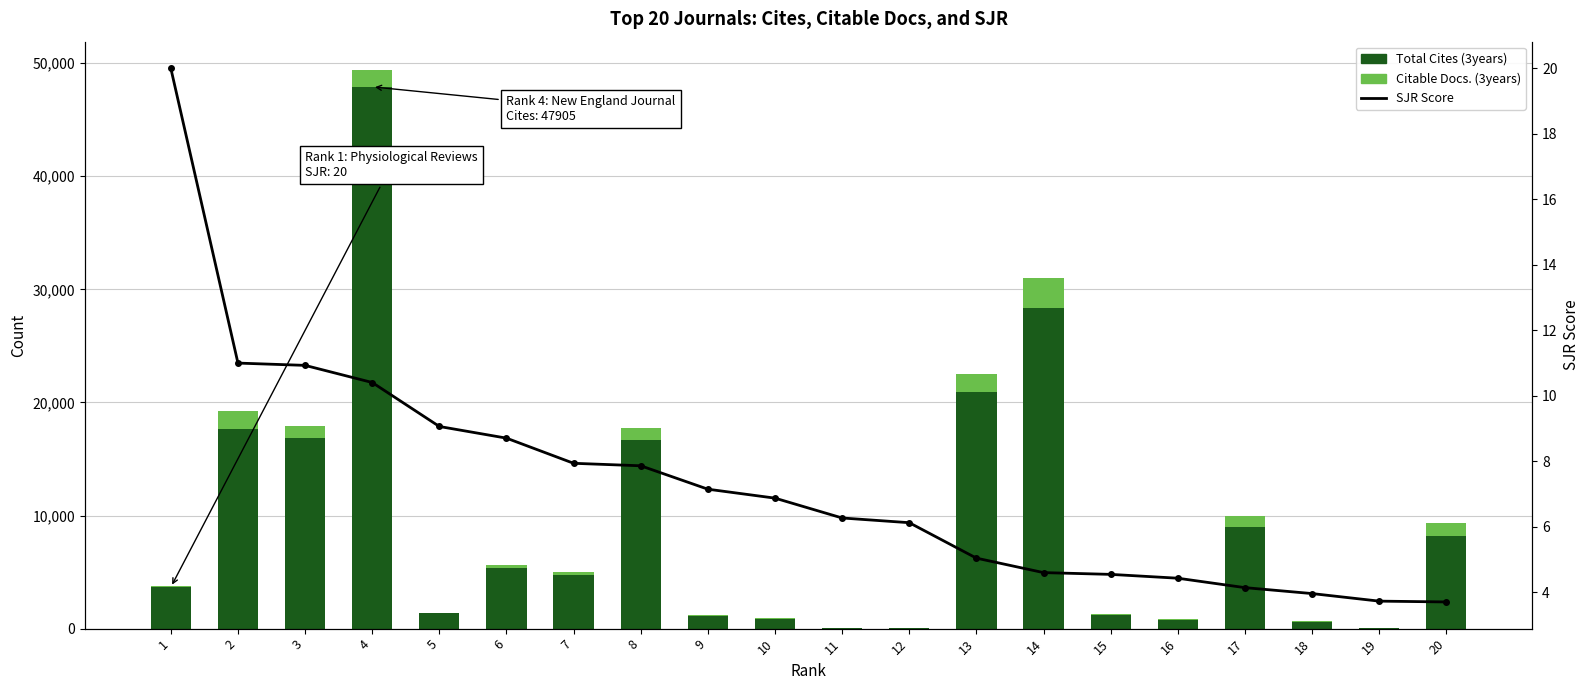

At which category is the sum across all series the highest?

4